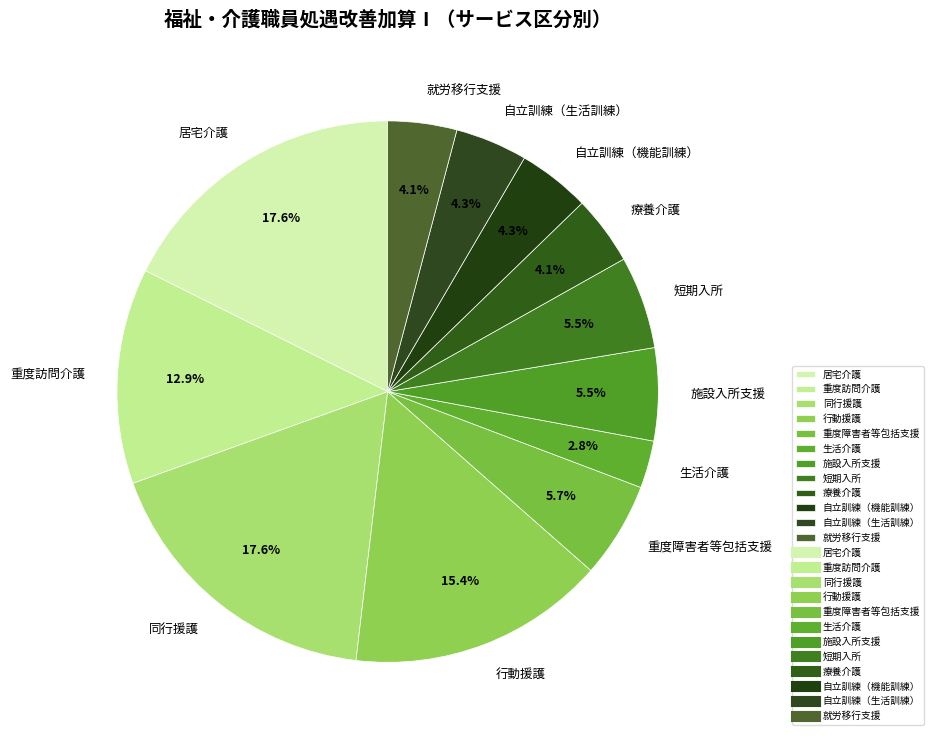

How many segments does this pie chart have?

12